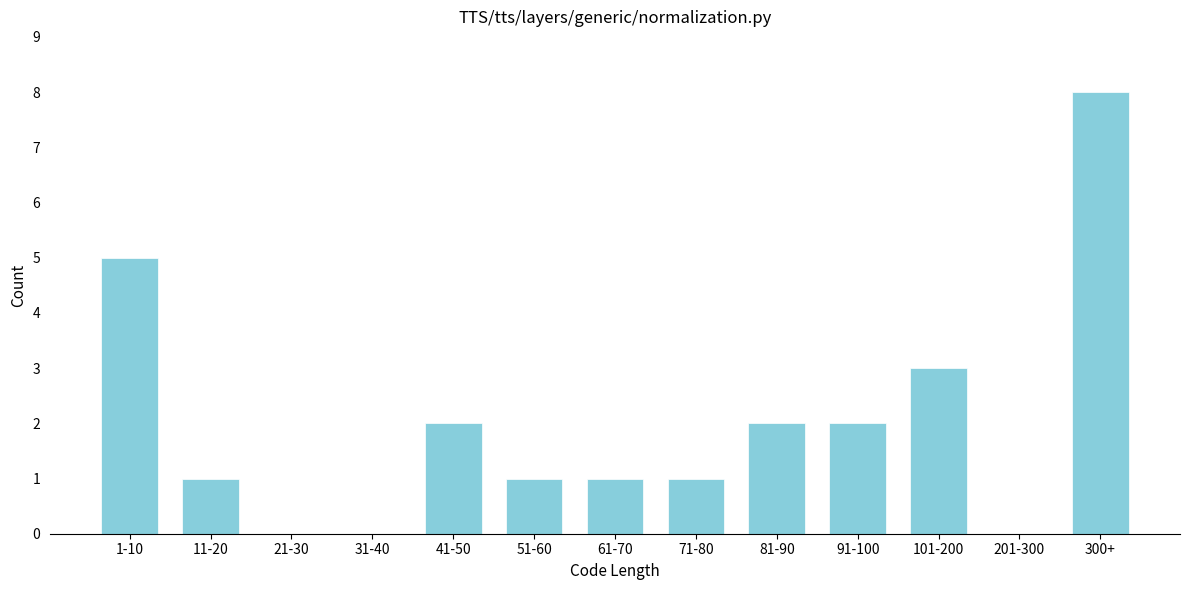

Reading right to left, transcribe all the data shown in this chart.

300+=8	201-300=0	101-200=3	91-100=2	81-90=2	71-80=1	61-70=1	51-60=1	41-50=2	31-40=0	21-30=0	11-20=1	1-10=5